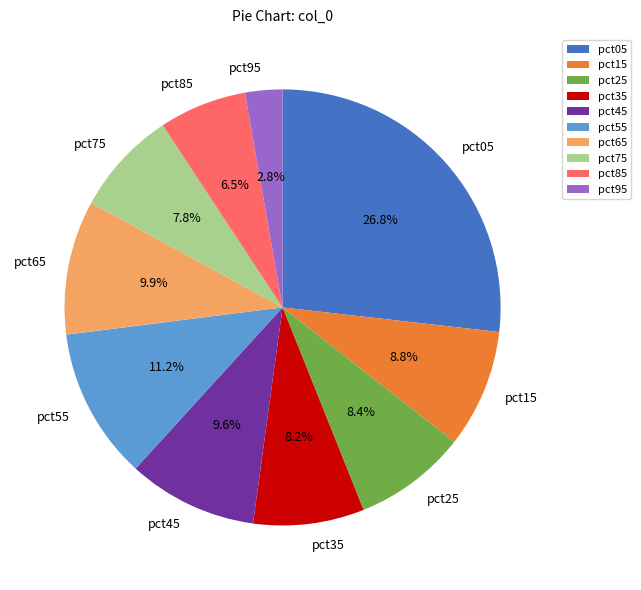

Which has a higher value, pct45 or pct25?

pct45